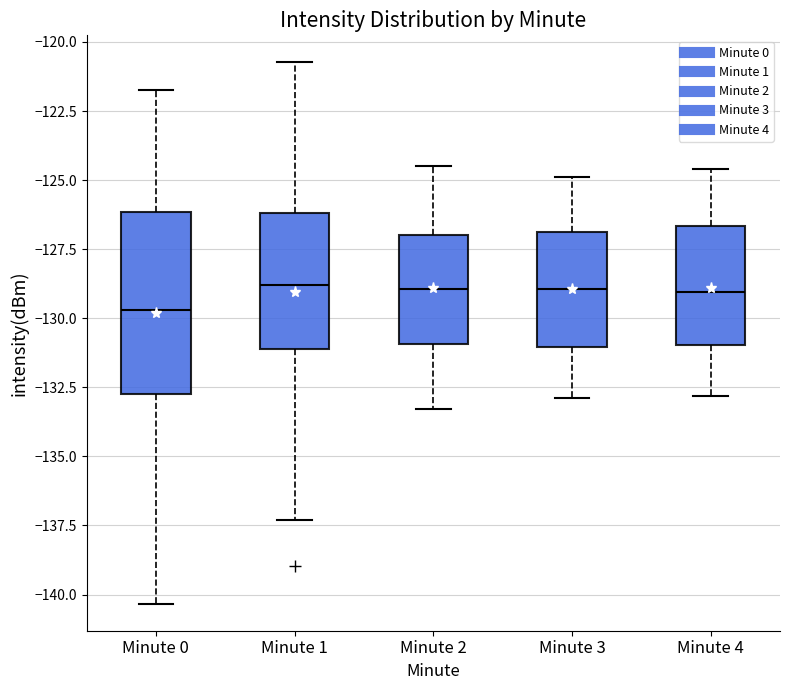

Where is the lower edge of the box for Minute 0 on the y-axis? The values are not printed on the chart, so give them approximately, as read against the axis.

-133.0